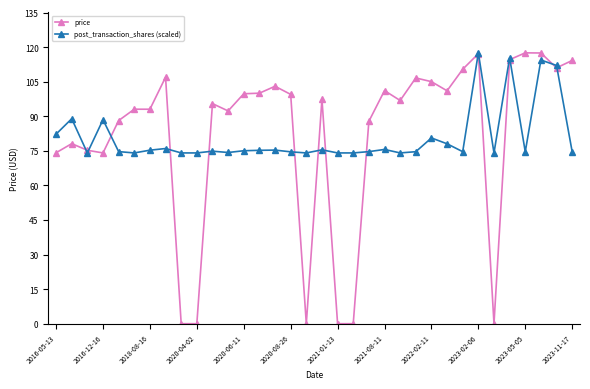

Which series has the largest range (max minus min)?

price